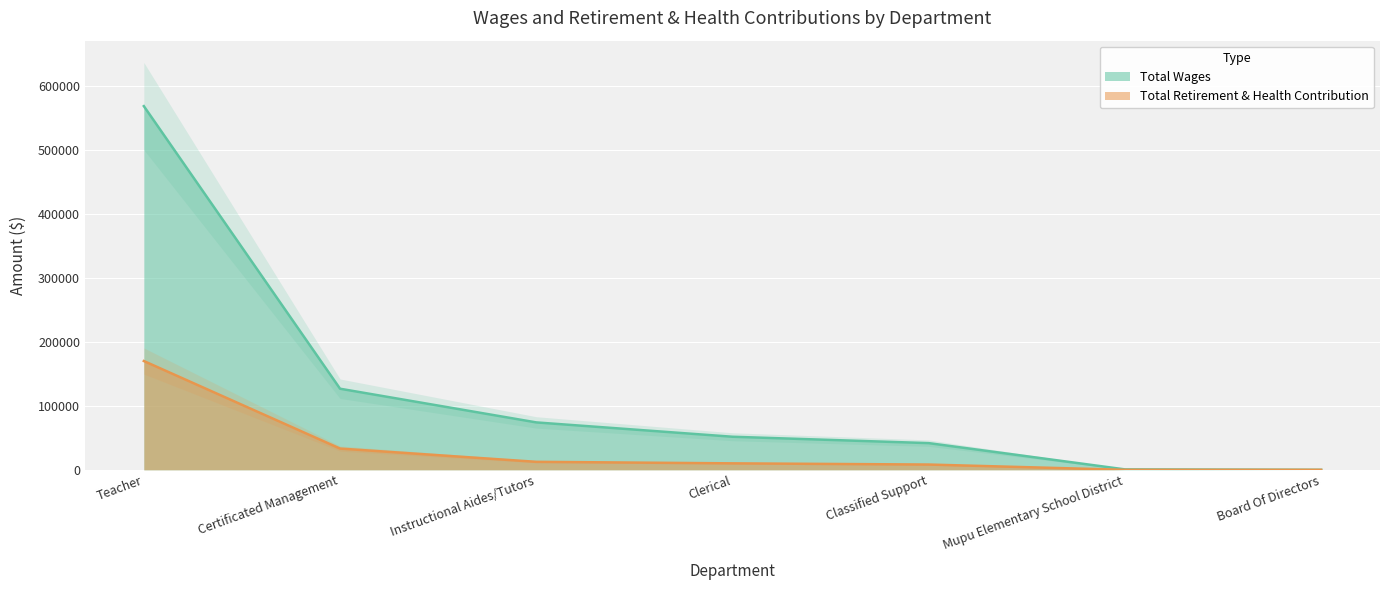

Reading right to left, transcribe all the data shown in this chart.

Total Wages: 0	683	41759	51735	74170	126862	568889
Total Retirement & Health Contribution: 0	0	8260	10134	12520	33249	170190